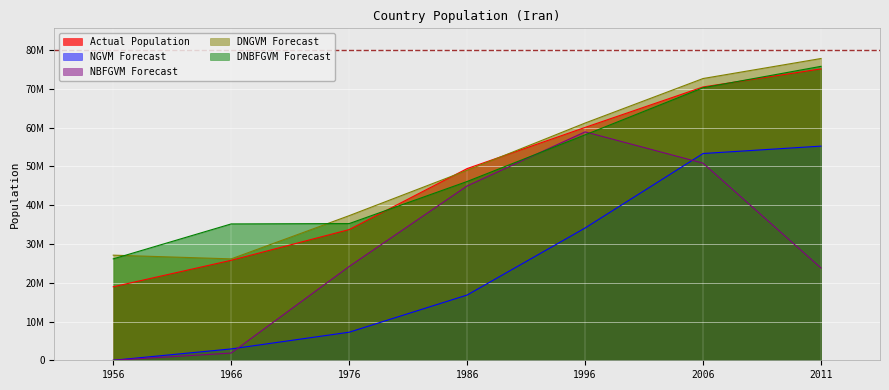

What is the difference between the second highest and minimum values in the DNGVM Forecast series?

46511072.6